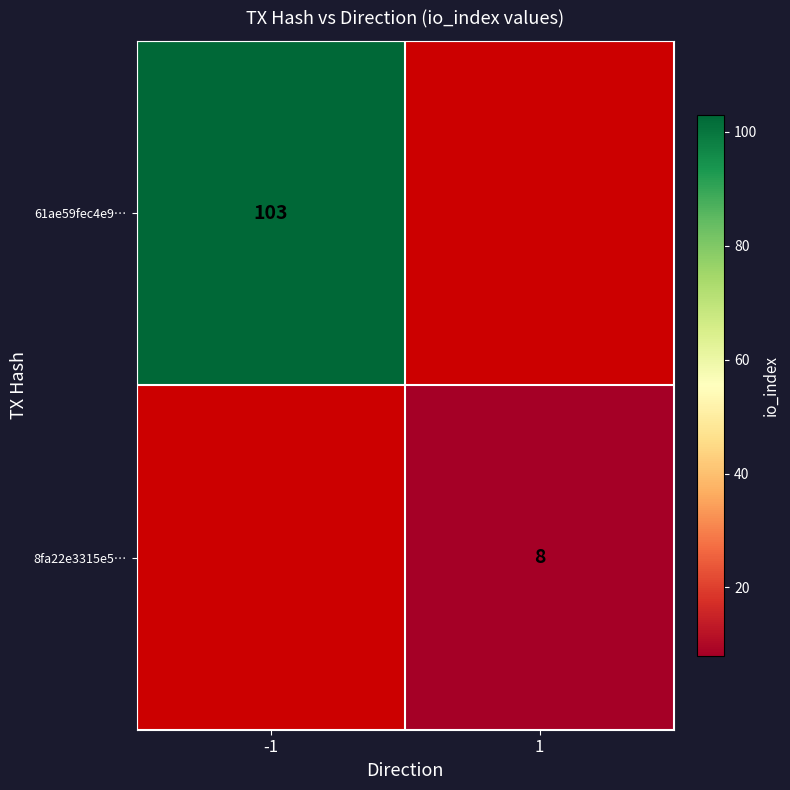

The 61ae59fec4e9… series shows 149 at -1. True or false?

False